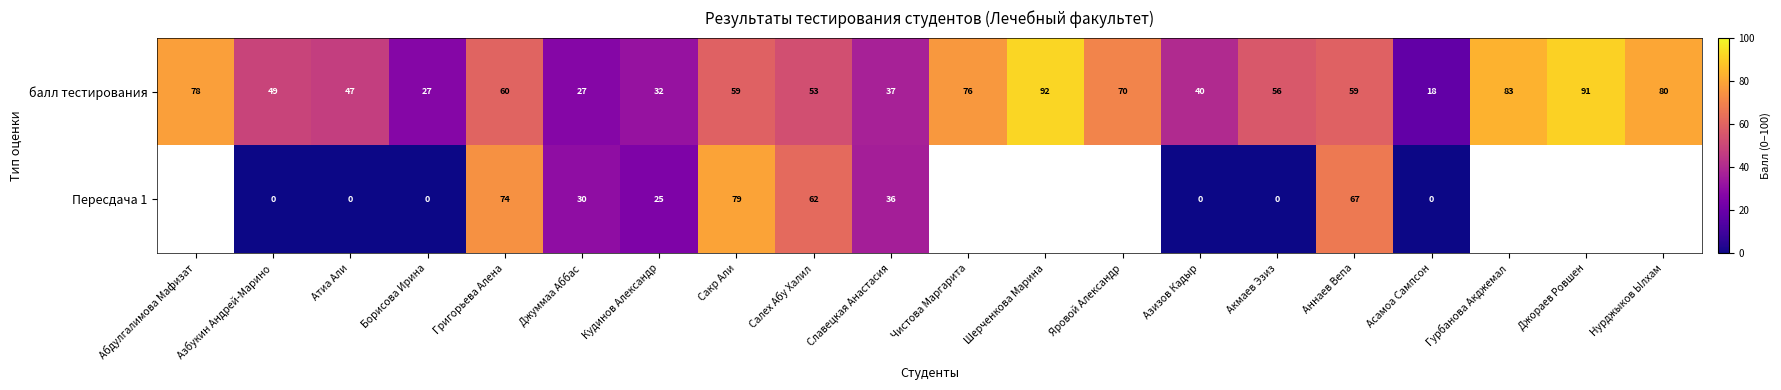

At which label does балл тестирования first exceed 59?

Абдулгалимова Мафизат